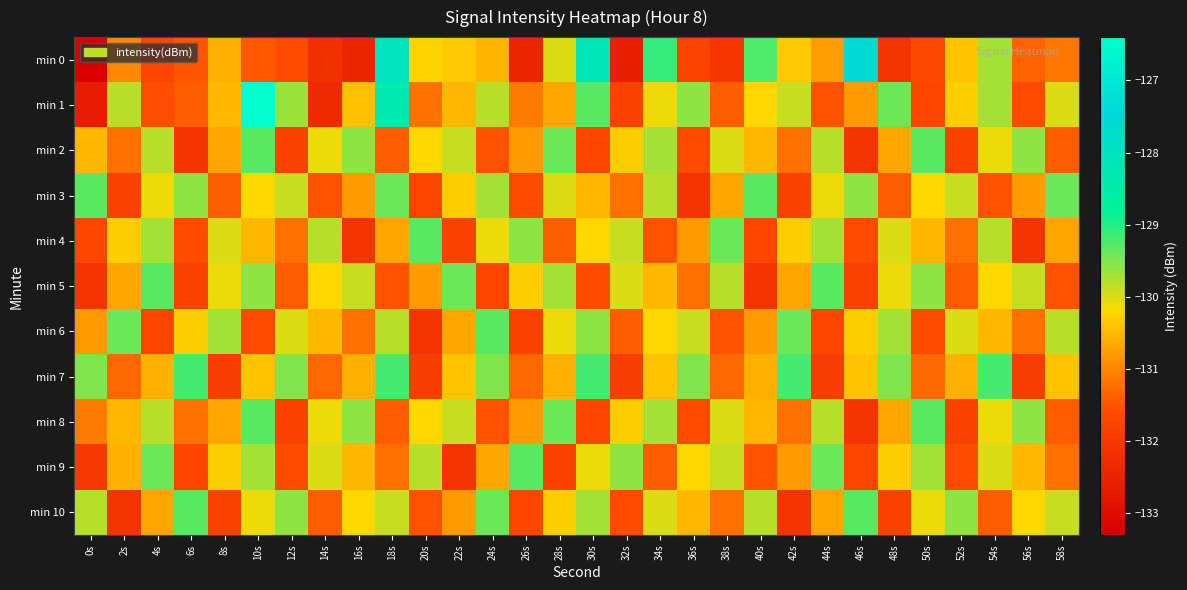

How many data points does each series have?

30